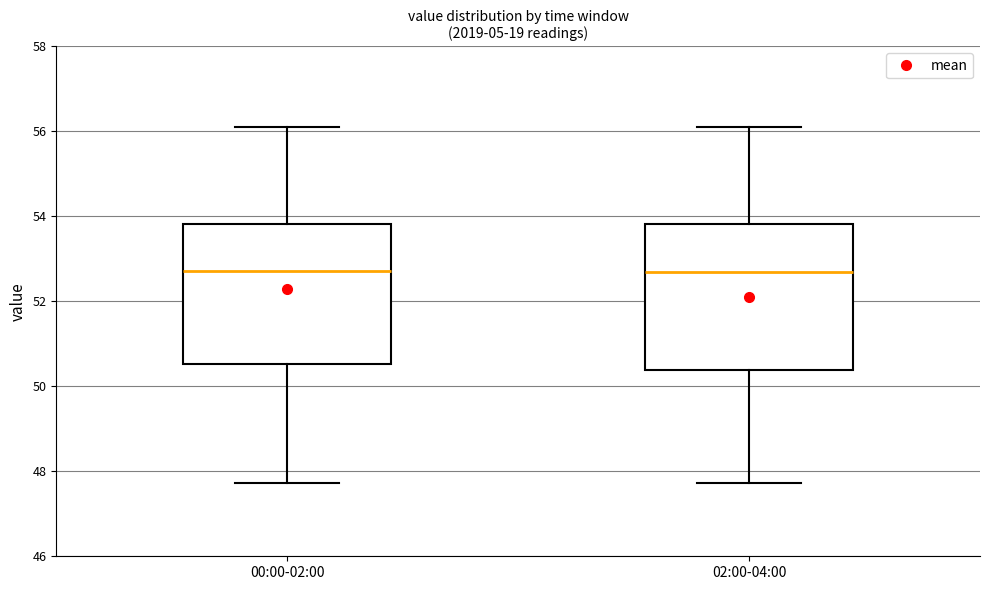

Where does the median line of the box for 00:00-02:00 sit on the y-axis? The values are not printed on the chart, so give them approximately, as read against the axis.

52.8